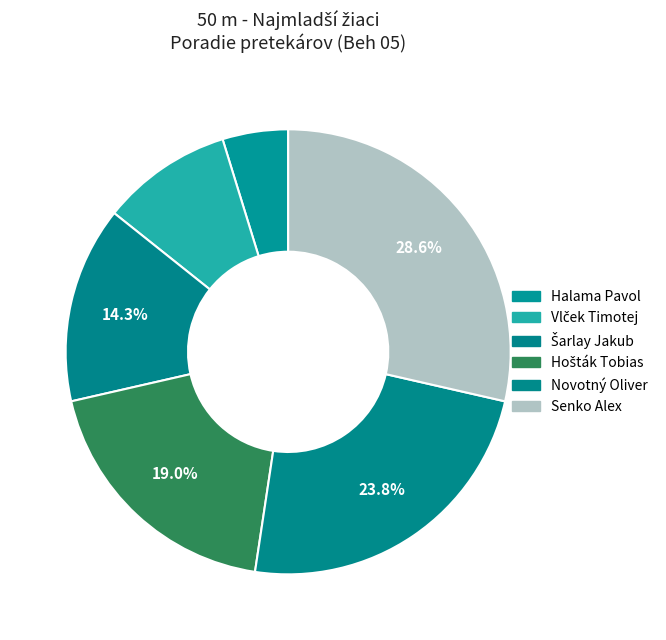

How many segments does this pie chart have?

6